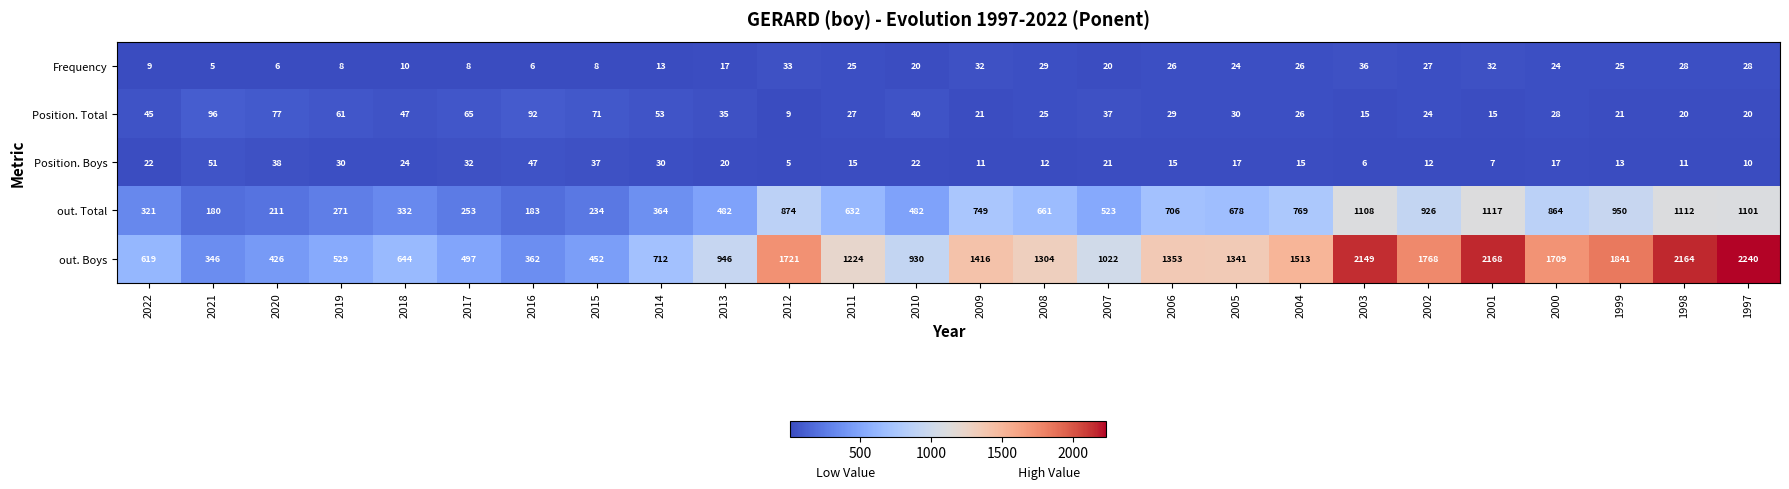

What is the spread (max minus min) of values at 2018?

634